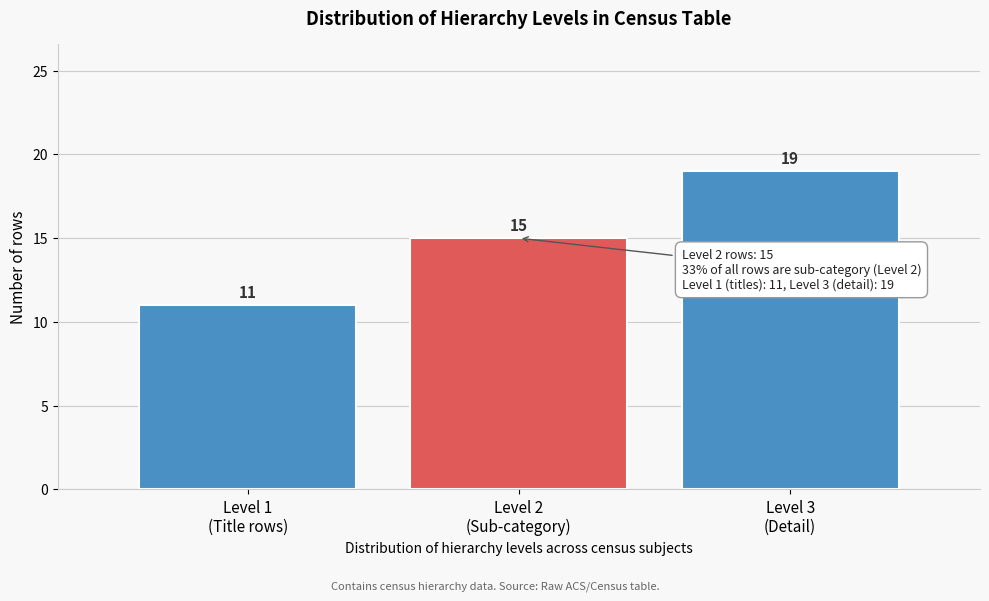

Reading right to left, what are all the values shown in this chart?

19	15	11